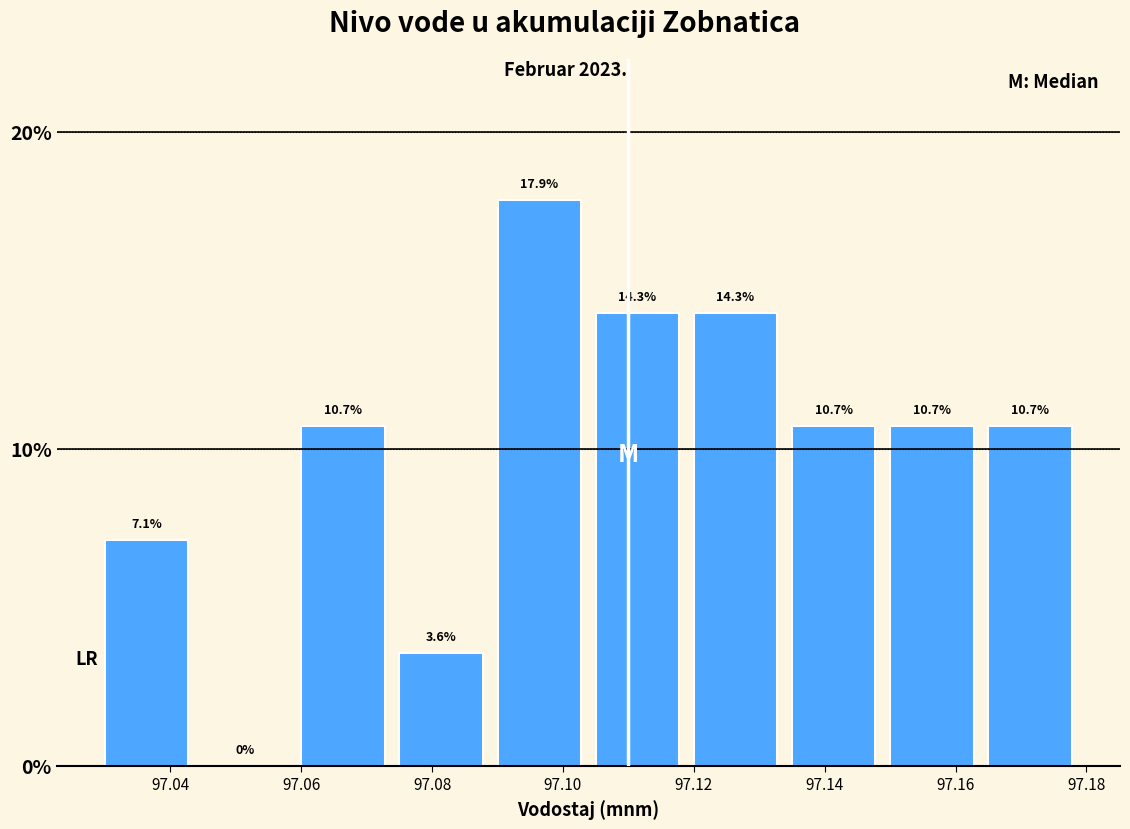

What is the height of the bar covering 97.150 to 97.165 on the x-axis? The bar edges are not printed on the chart, so give them approximately, as read against the axis.

10.7